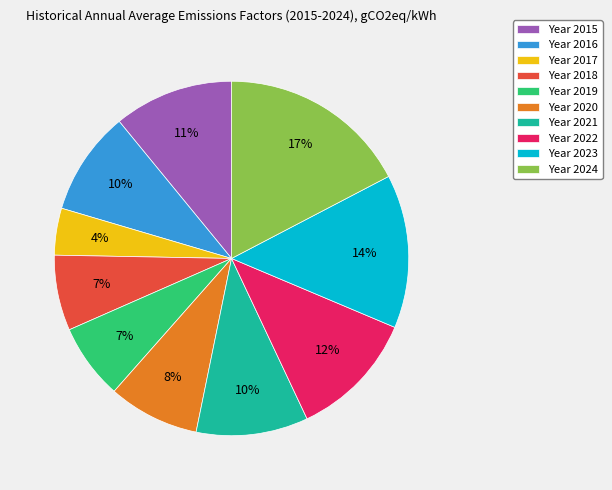

To the nearest percent, what is the difference between the largest and smallest slice percentages?

13%